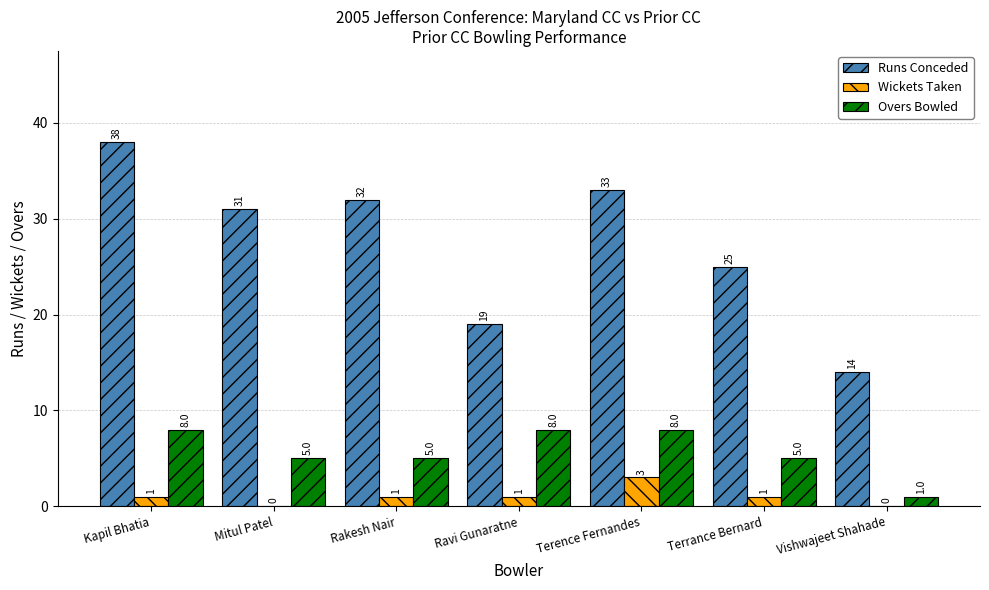

Which series has the largest total across all categories?

Runs Conceded